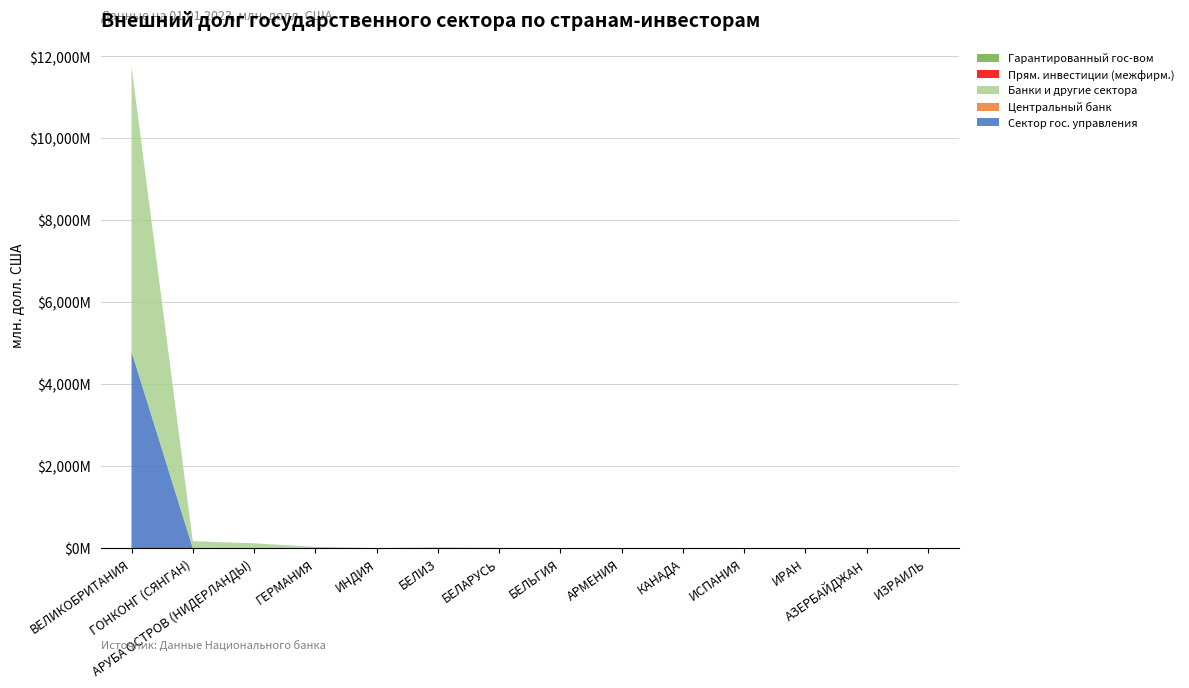

Reading left to right, transcribe all the data shown in this chart.

Сектор гос. управления: ВЕЛИКОБРИТАНИЯ=4797.2	ГОНКОНГ (СЯНГАН)=0.0	АРУБА ОСТРОВ (НИДЕРЛАНДЫ)=0.0	ГЕРМАНИЯ=13.7	ИНДИЯ=0.0	БЕЛИЗ=0.0	БЕЛАРУСЬ=0.0	БЕЛЬГИЯ=0.3	АРМЕНИЯ=0.0	КАНАДА=0.0	ИСПАНИЯ=0.0	ИРАН=0.0	АЗЕРБАЙДЖАН=0.0	ИЗРАИЛЬ=0.0
Центральный банк: ВЕЛИКОБРИТАНИЯ=3.5	ГОНКОНГ (СЯНГАН)=0.0	АРУБА ОСТРОВ (НИДЕРЛАНДЫ)=0.0	ГЕРМАНИЯ=0.2	ИНДИЯ=0.0	БЕЛИЗ=0.1	БЕЛАРУСЬ=0.6	БЕЛЬГИЯ=0.0	АРМЕНИЯ=0.1	КАНАДА=0.0	ИСПАНИЯ=0.0	ИРАН=0.0	АЗЕРБАЙДЖАН=0.0	ИЗРАИЛЬ=0.0
Банки и другие сектора: ВЕЛИКОБРИТАНИЯ=6948.5	ГОНКОНГ (СЯНГАН)=171.0	АРУБА ОСТРОВ (НИДЕРЛАНДЫ)=118.6	ГЕРМАНИЯ=15.2	ИНДИЯ=3.6	БЕЛИЗ=20.5	БЕЛАРУСЬ=8.1	БЕЛЬГИЯ=1.3	АРМЕНИЯ=0.1	КАНАДА=3.0	ИСПАНИЯ=1.6	ИРАН=1.0	АЗЕРБАЙДЖАН=2.3	ИЗРАИЛЬ=0.6
Прям. инвестиции (межфирм.): ВЕЛИКОБРИТАНИЯ=0.4	ГОНКОНГ (СЯНГАН)=0.0	АРУБА ОСТРОВ (НИДЕРЛАНДЫ)=0.0	ГЕРМАНИЯ=0.1	ИНДИЯ=0.0	БЕЛИЗ=0.0	БЕЛАРУСЬ=0.0	БЕЛЬГИЯ=0.0	АРМЕНИЯ=0.0	КАНАДА=0.0	ИСПАНИЯ=0.0	ИРАН=0.0	АЗЕРБАЙДЖАН=0.0	ИЗРАИЛЬ=0.0
Гарантированный гос-вом: ВЕЛИКОБРИТАНИЯ=0.0	ГОНКОНГ (СЯНГАН)=0.0	АРУБА ОСТРОВ (НИДЕРЛАНДЫ)=0.0	ГЕРМАНИЯ=0.0	ИНДИЯ=0.0	БЕЛИЗ=0.0	БЕЛАРУСЬ=0.0	БЕЛЬГИЯ=0.0	АРМЕНИЯ=0.0	КАНАДА=0.0	ИСПАНИЯ=0.0	ИРАН=0.0	АЗЕРБАЙДЖАН=0.0	ИЗРАИЛЬ=0.0